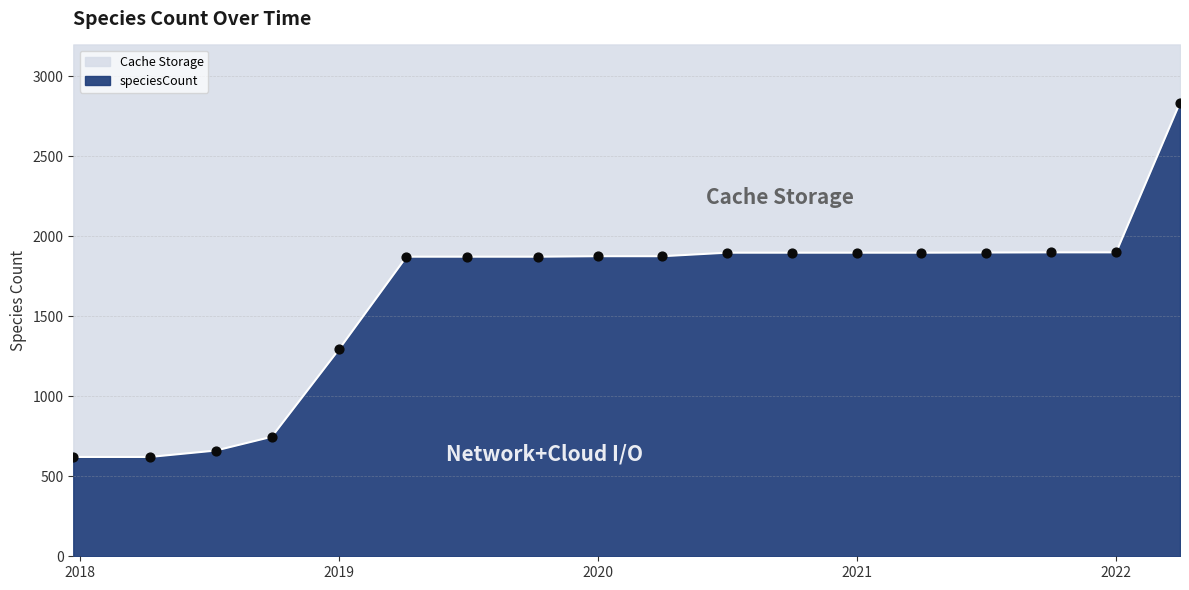

What is the change in value from 2018-04-09 to 2021-07-01?

+1278